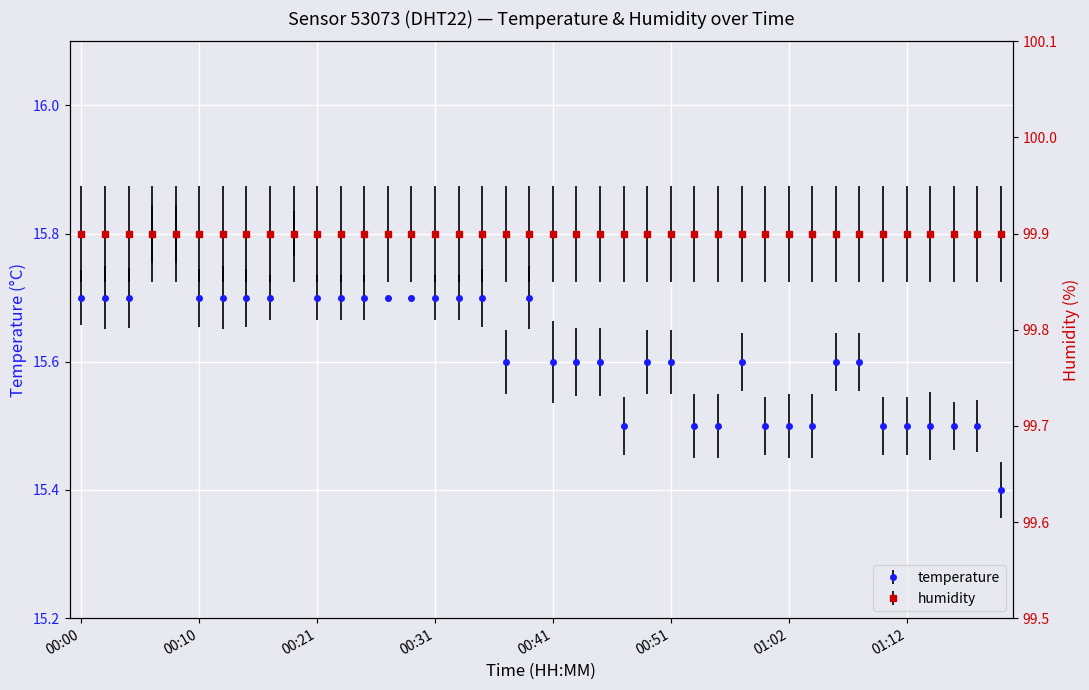

True or false: there are more than 1 points higher than both neighbors.

True